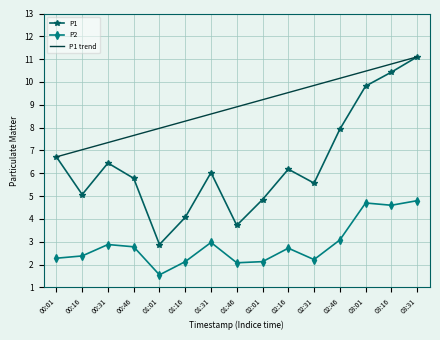

Is the value of P1 trend at 01:16 greater than the value of P1 at 03:16?

No